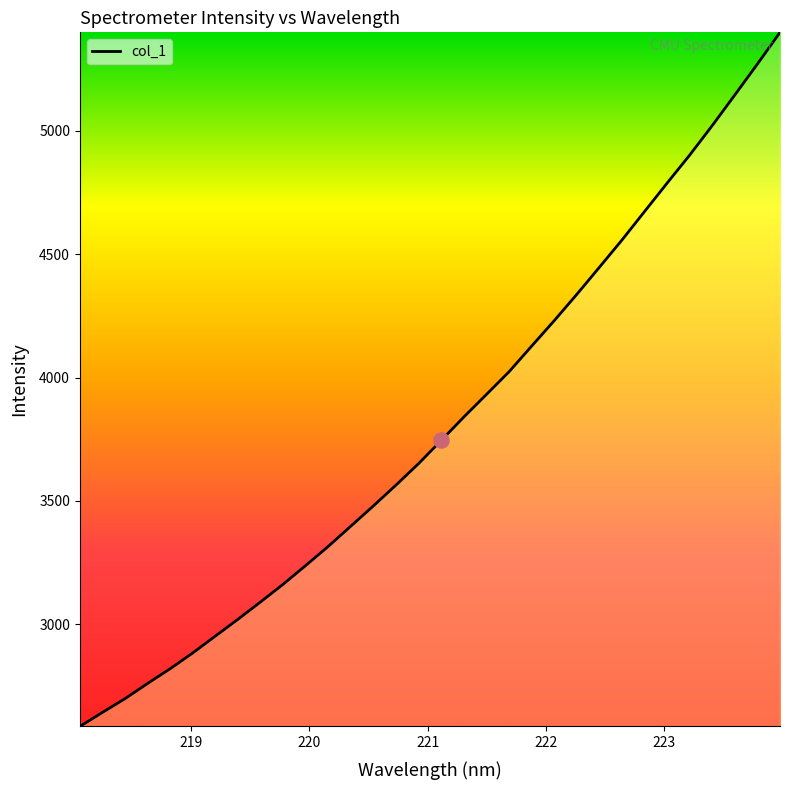

What is the difference between the maximum and minimum values?

2813.4